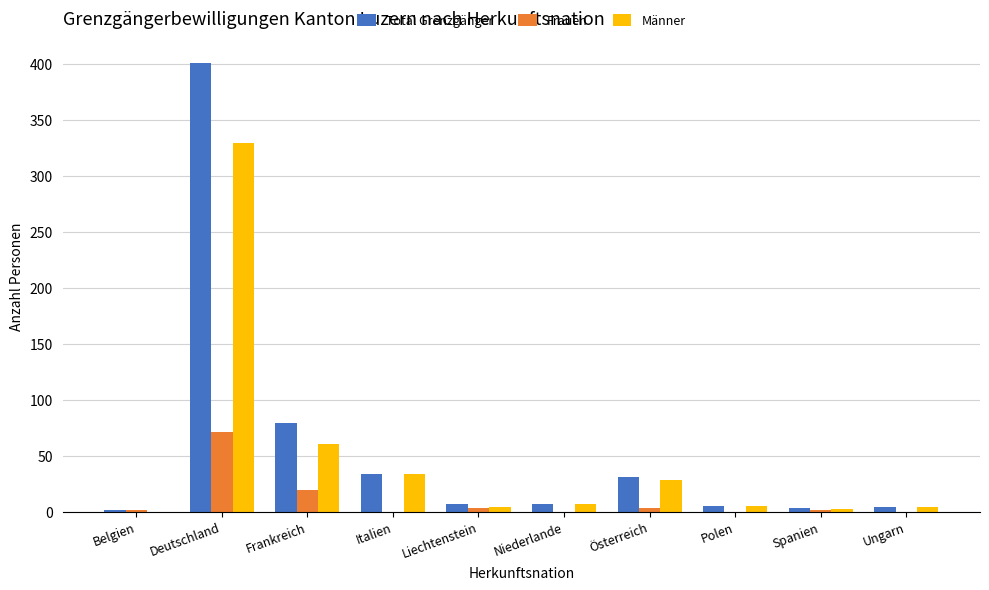

What are all the series names shown in the legend?

Total Grenzgänger, Frauen, Männer